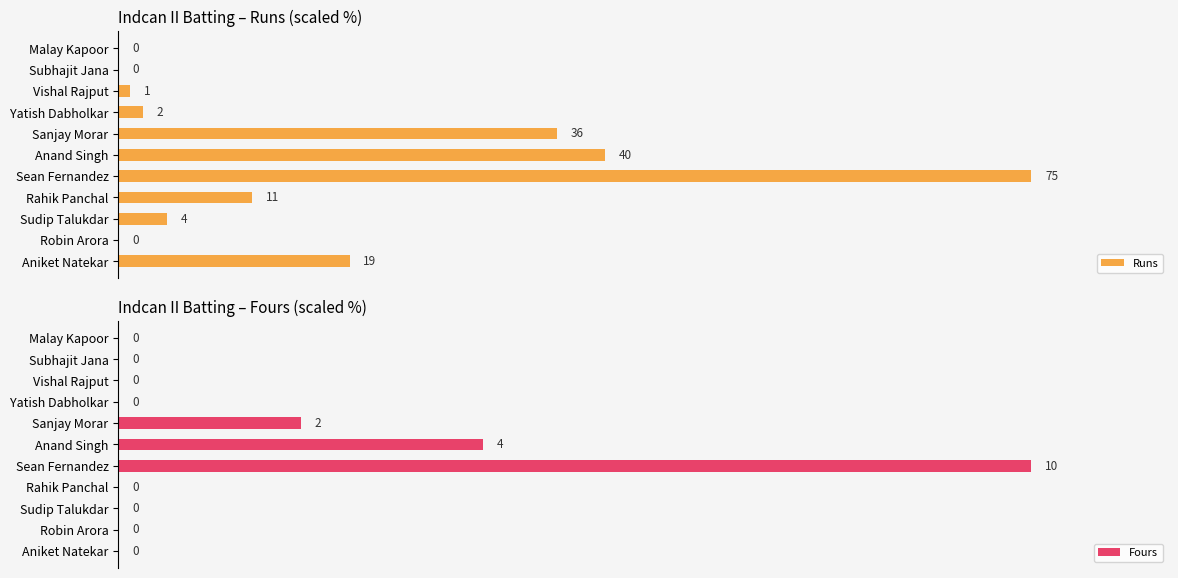

At which label is Fours closest to 50?

Anand Singh